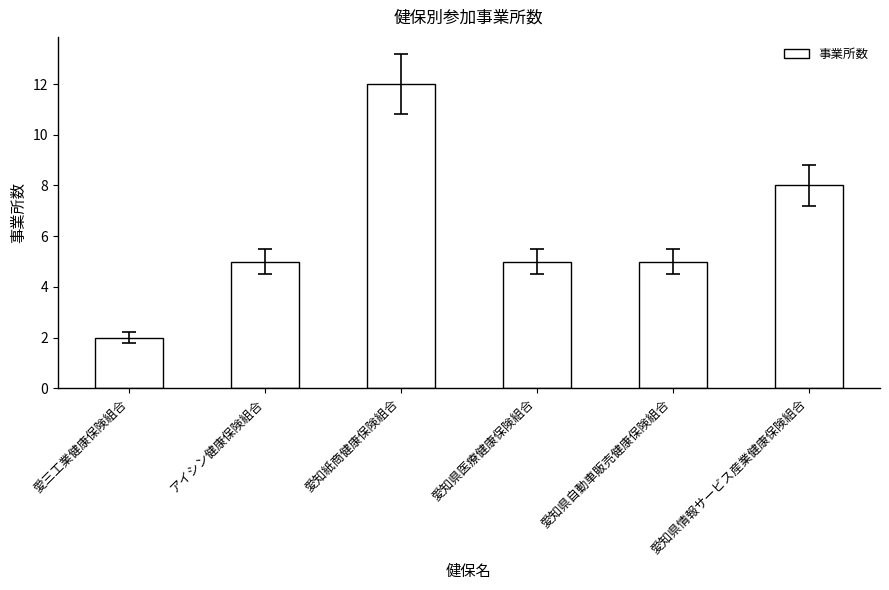

True or false: the data shows 2 at 愛三工業健康保険組合.

True